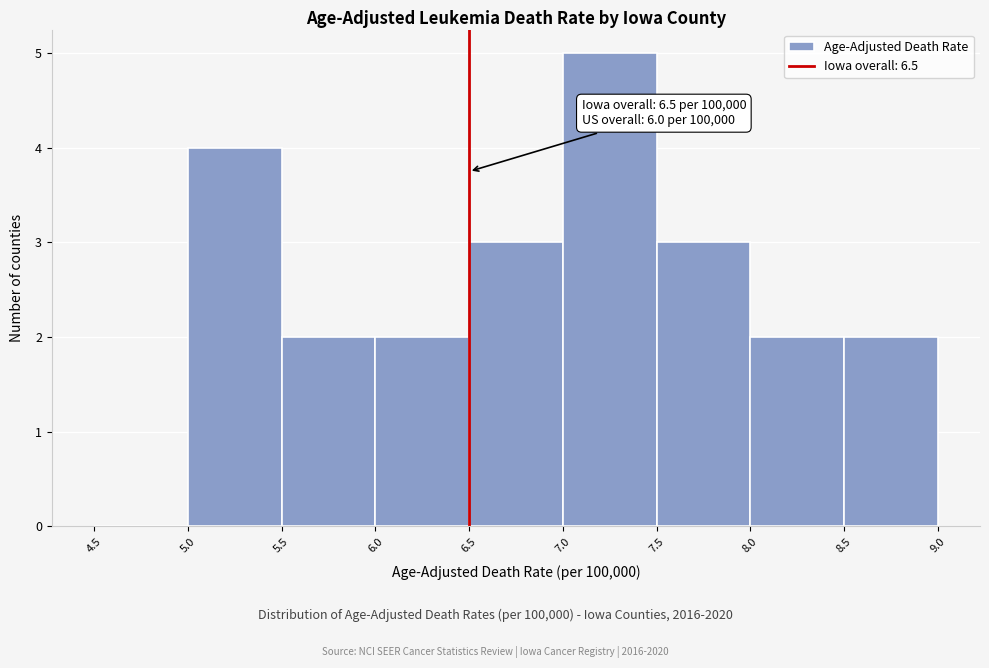

Over which range of the x-axis is the bar tallest?

7.0 to 7.5